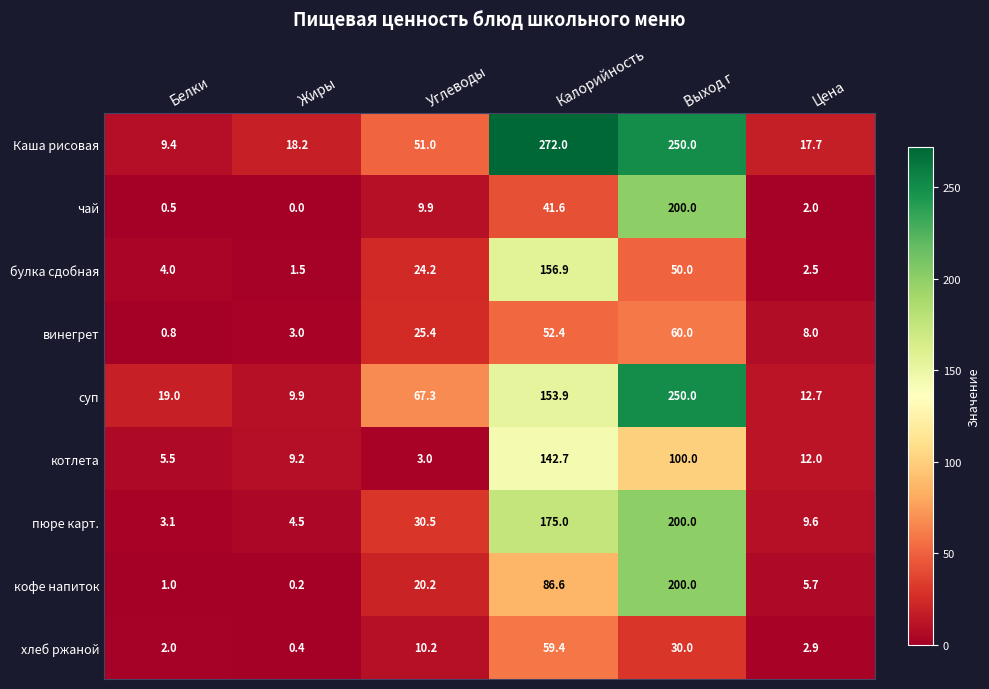

How many series are shown in this chart?

9